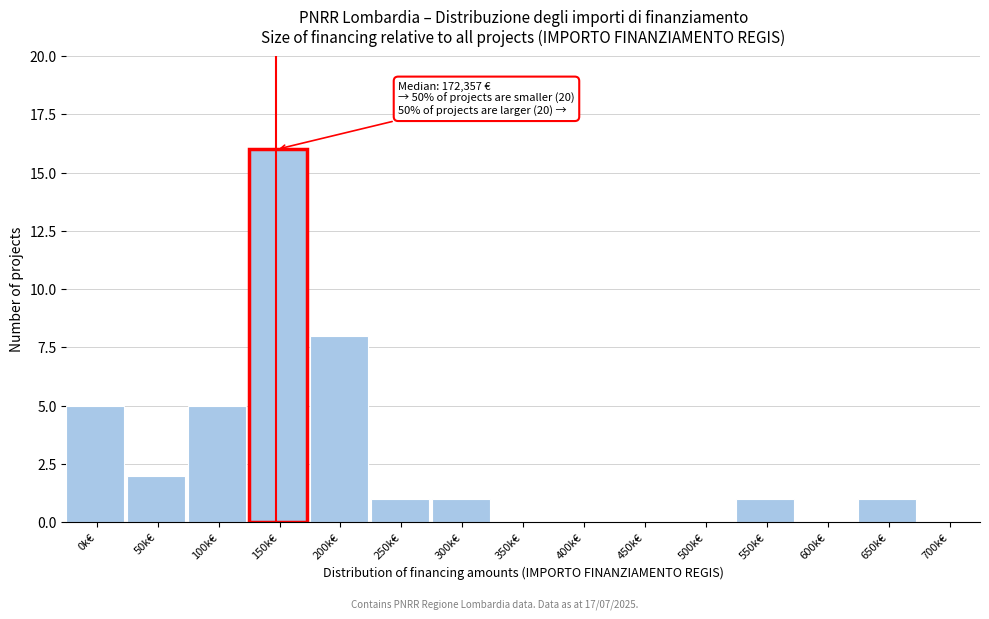

Reading left to right, what are all the values shown in this chart?

0k€=5	50k€=2	100k€=5	150k€=16	200k€=8	250k€=1	300k€=1	350k€=0	400k€=0	450k€=0	500k€=0	550k€=1	600k€=0	650k€=1	700k€=0